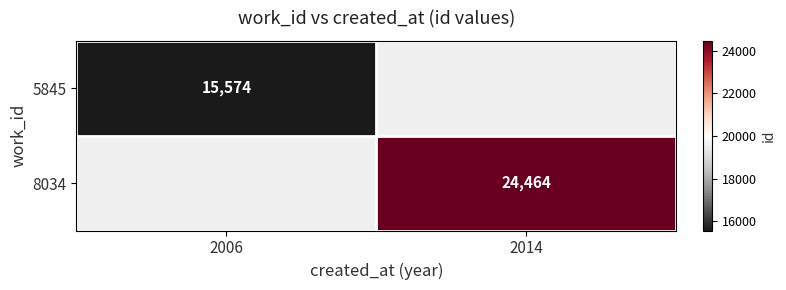

What is the minimum value shown in the chart?

15574.0